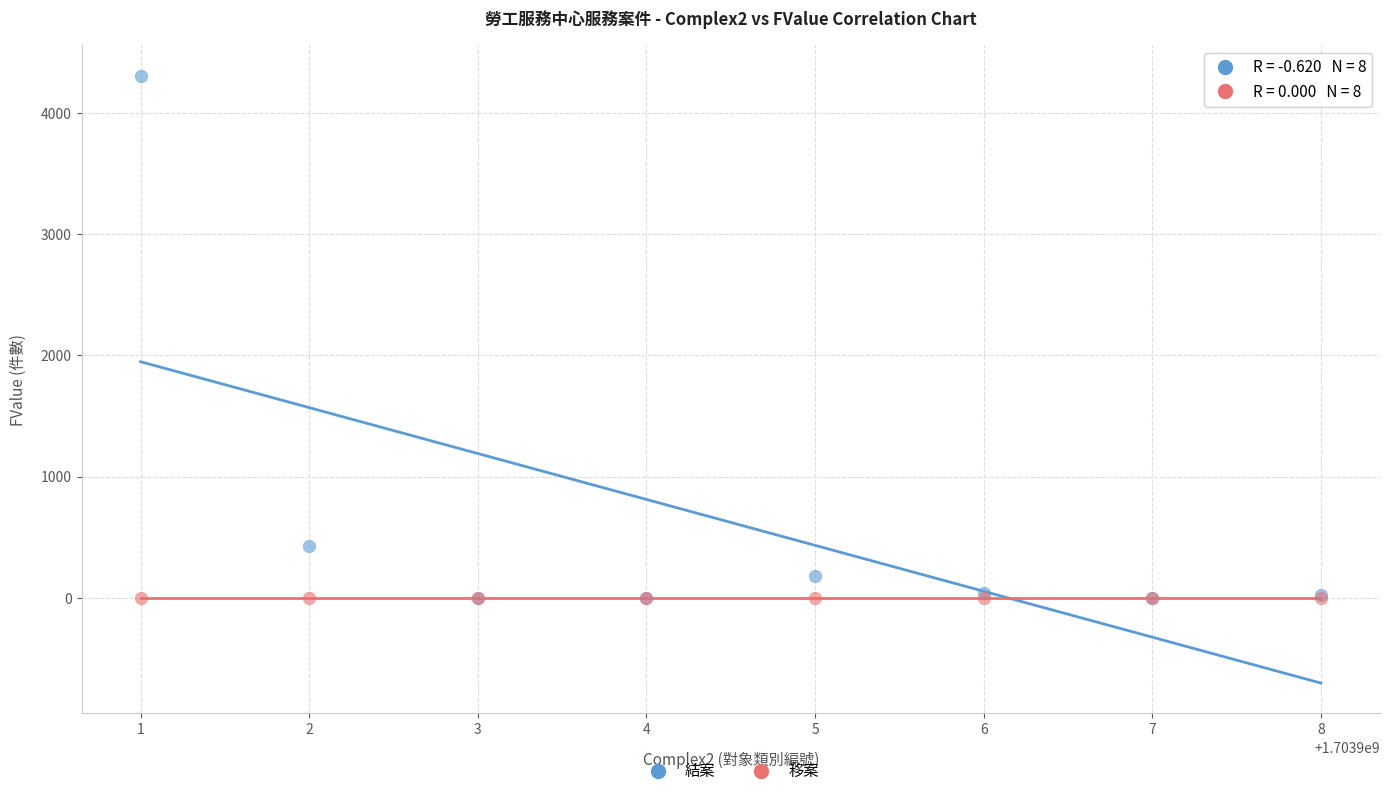

Across all series, what Y value is closest to 2153?

426